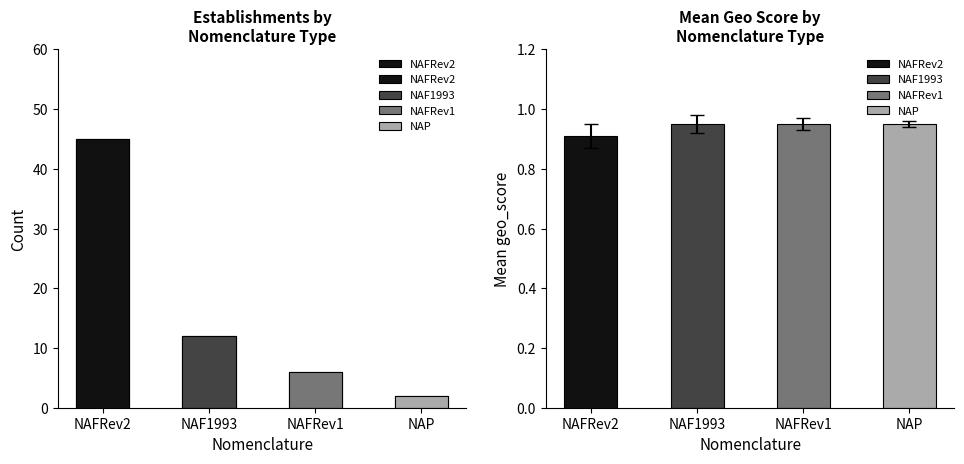

Which category has the lowest value across all series?

NAP